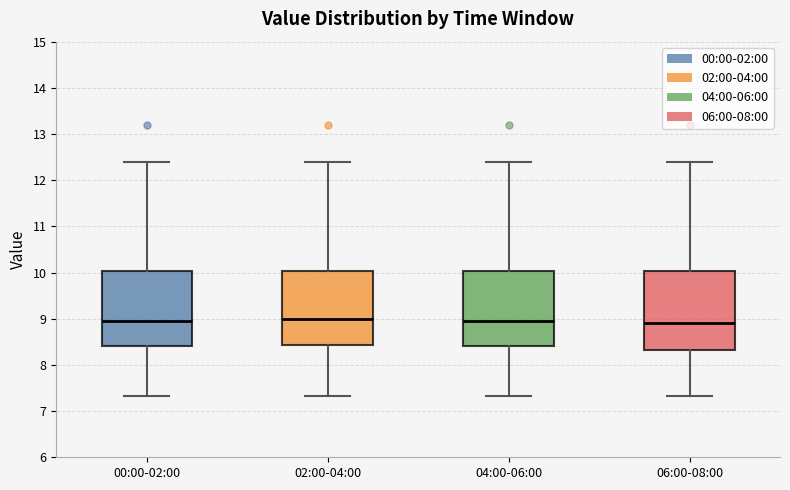

Reading left to right, read every box against the y-axis: the position of its median line, the range the box covers, and the ends of its whiskers. The values are not printed on the chart, so give them approximately, as read against the axis.

00:00-02:00: median 9.0, box 8.4 to 10.0, whiskers 7.3 to 12.4
02:00-04:00: median 9.0, box 8.4 to 10.0, whiskers 7.3 to 12.4
04:00-06:00: median 9.0, box 8.4 to 10.0, whiskers 7.3 to 12.4
06:00-08:00: median 8.9, box 8.3 to 10.0, whiskers 7.3 to 12.4